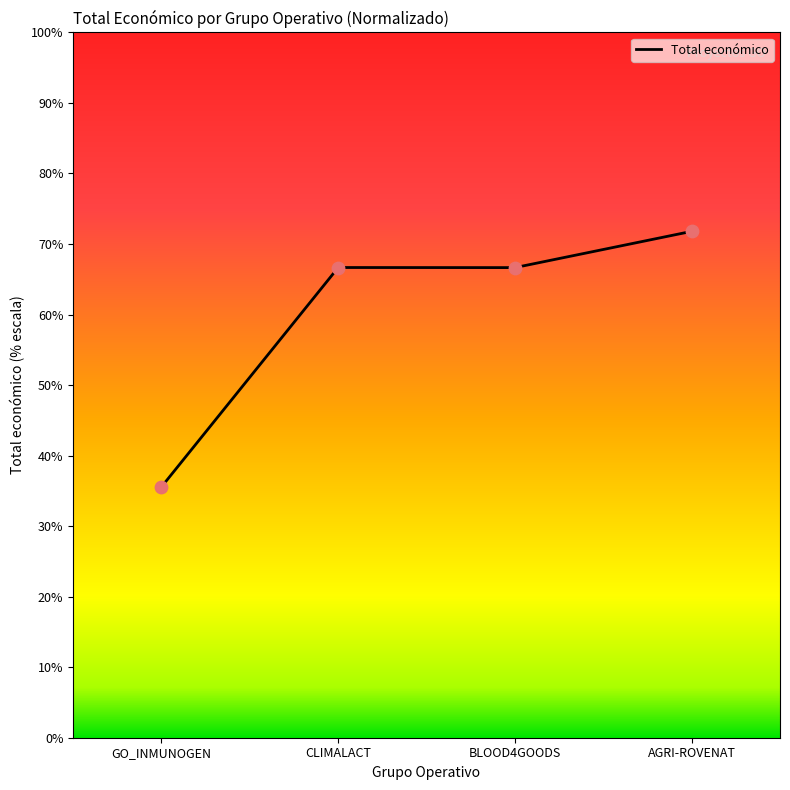

Approximately how many times larger is the value at GO_INMUNOGEN compared to BLOOD4GOODS?

0.5